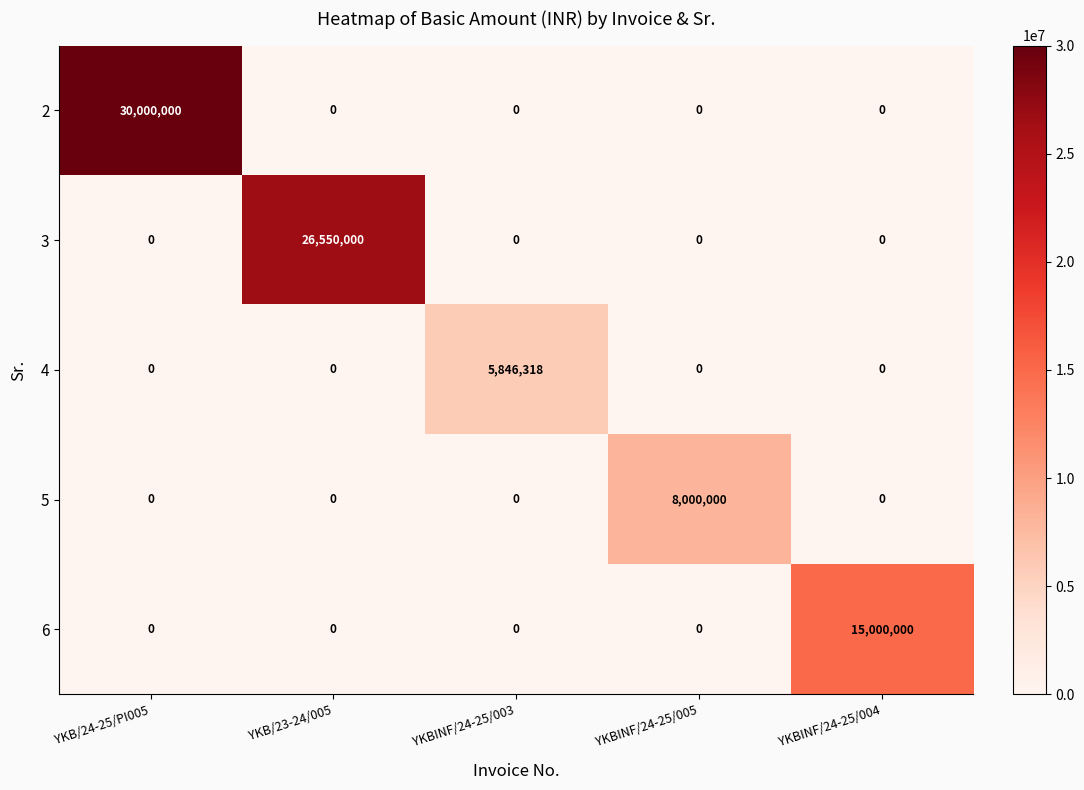

What is the greatest value displayed?

30000000